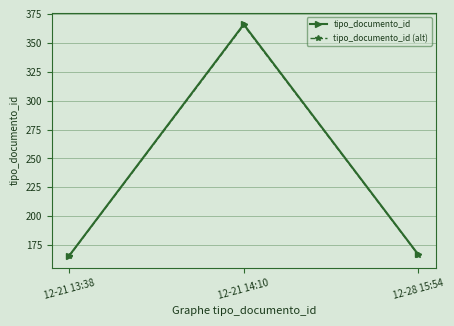

Reading left to right, what are all the values shown in this chart?

tipo_documento_id: 166.0	366.0	167.0
tipo_documento_id (alt): 165.7	365.3	166.7